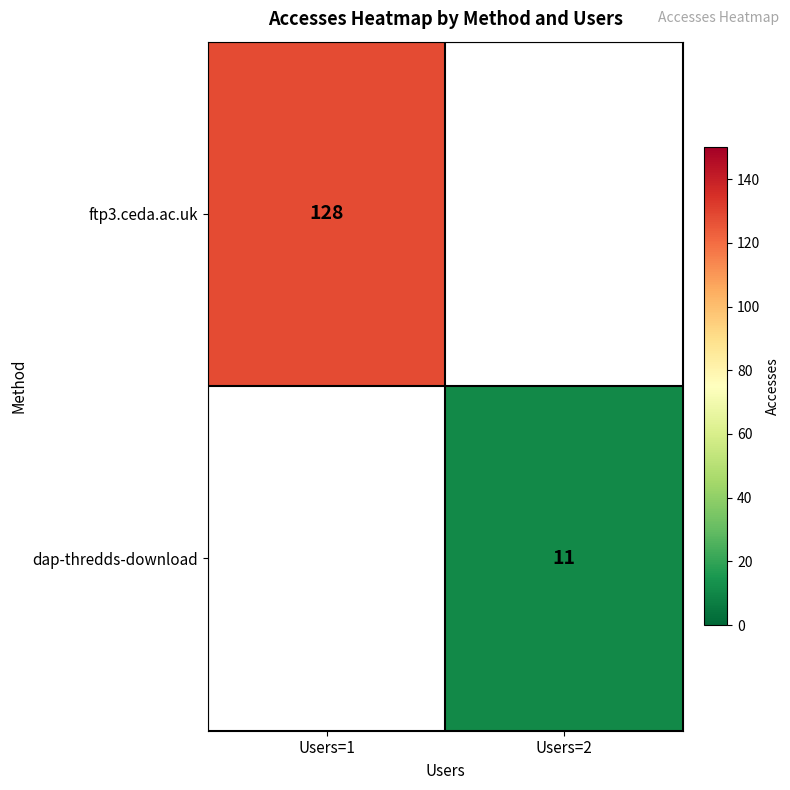

True or false: ftp3.ceda.ac.uk has a value of 183.9 at Users=1.

False